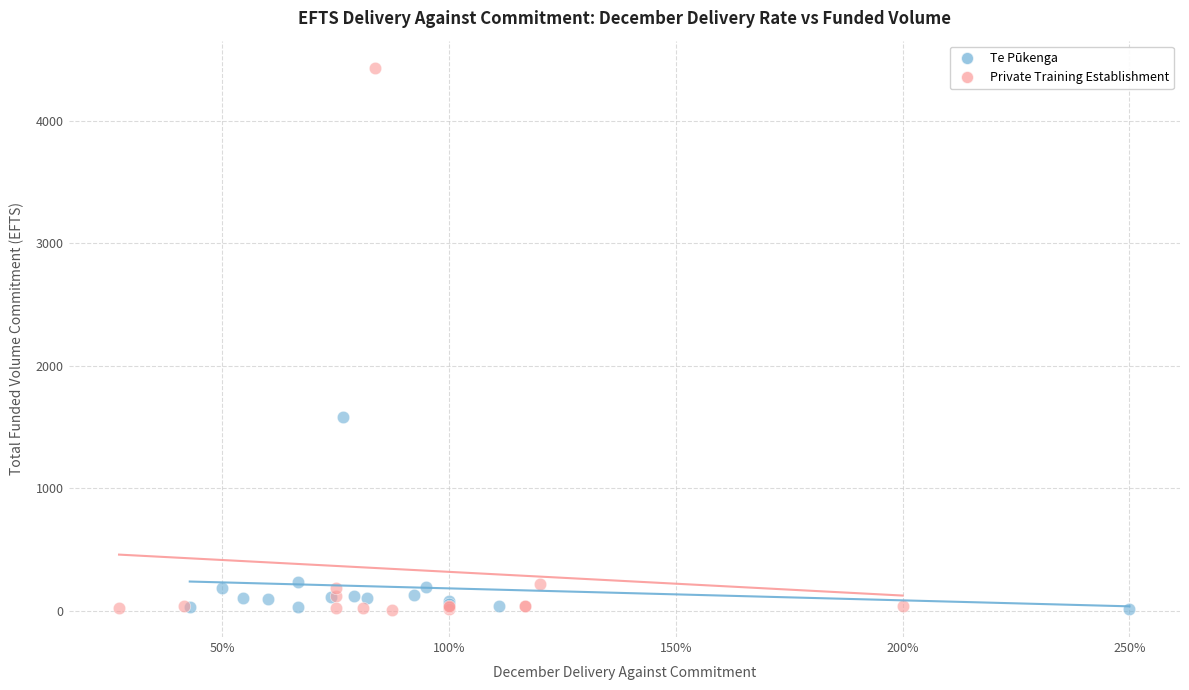

Which series contains the highest Y value?

Private Training Establishment